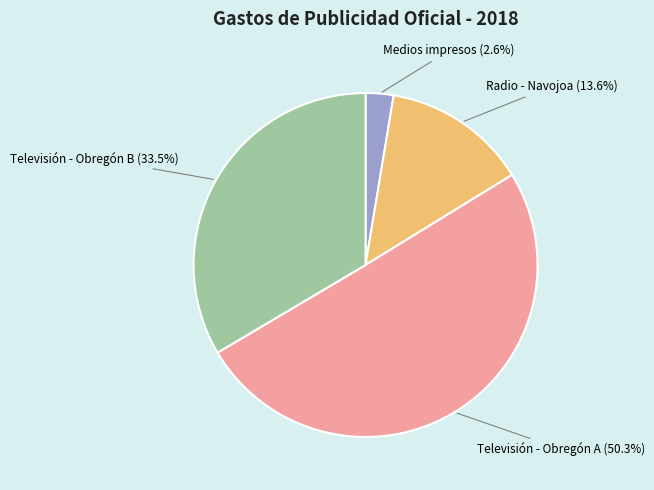

Is there any slice that represents more than half of the pie?

Yes